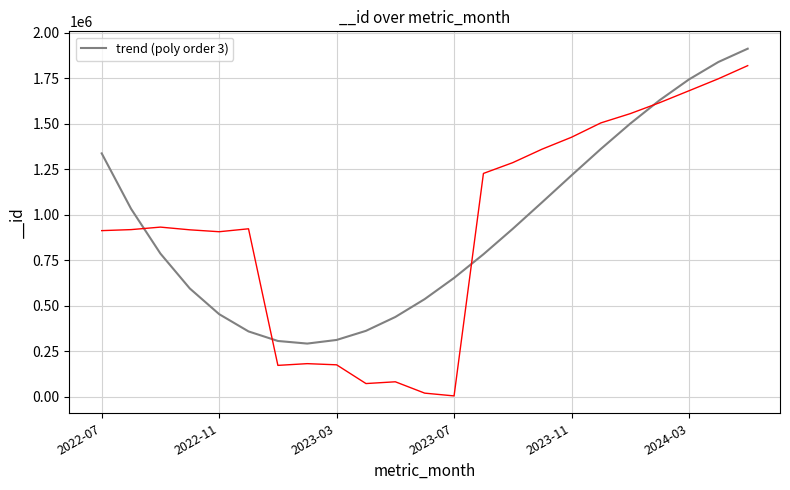

The value of trend (poly order 3) at 2022-11 is 452742.2. True or false?

True